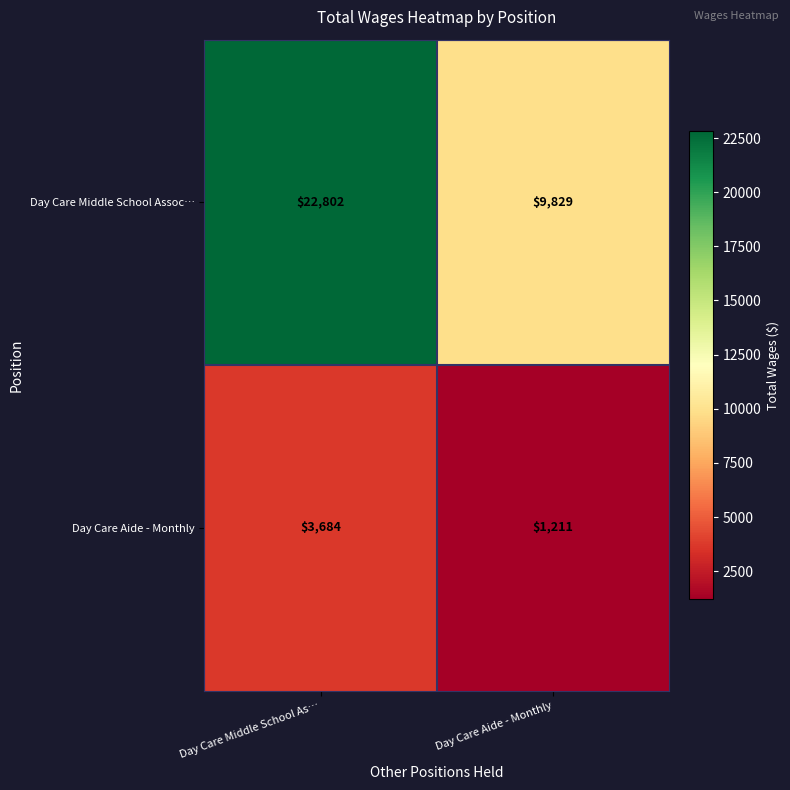

List the series in order of their overall mean, lowest first.

Day Care Aide - Monthly, Day Care Middle School Assoc…